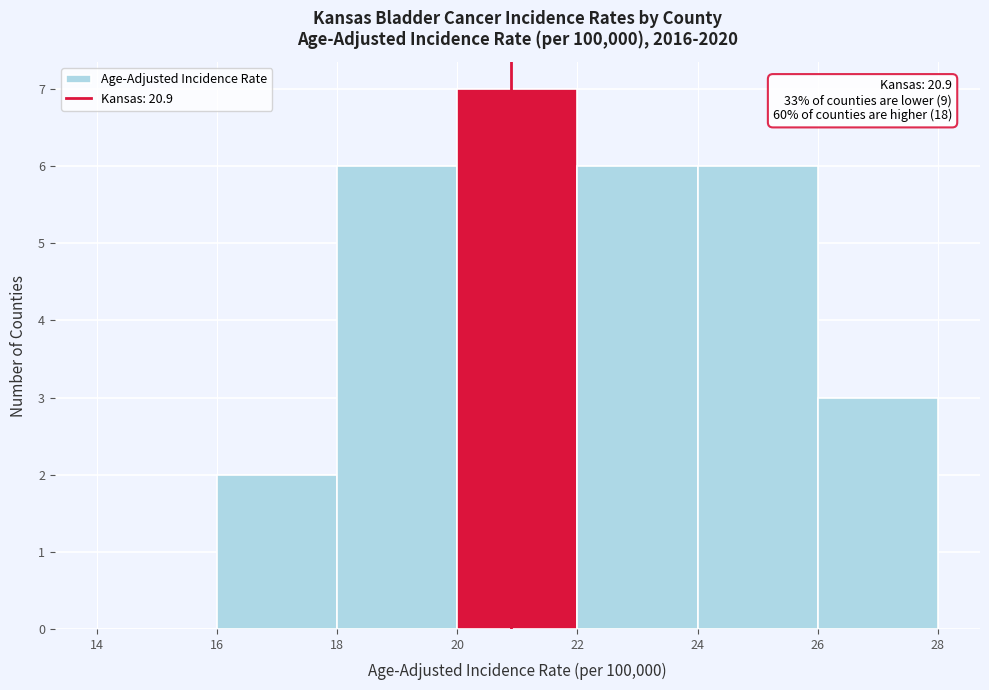

Over which range of the x-axis is the bar tallest?

20 to 22